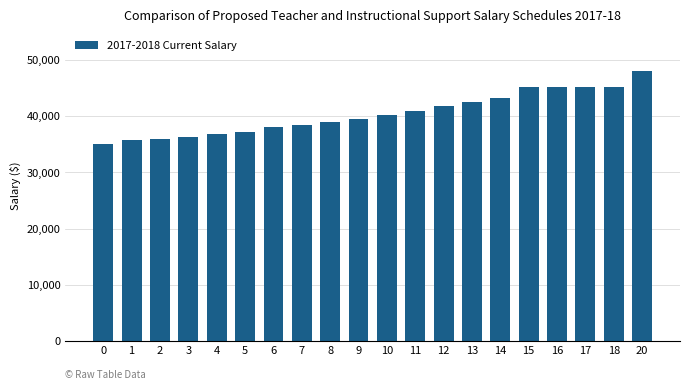

What is the value of the 10th bar from the left?

39500